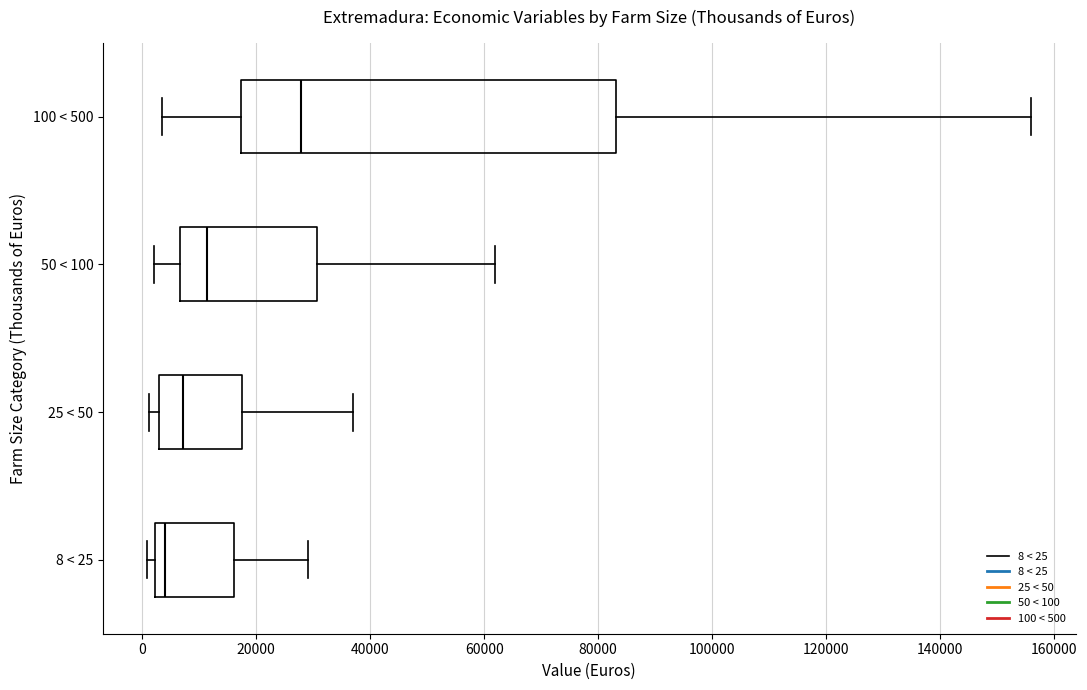

Where is the right edge of the box for 50 < 100 on the x-axis? The values are not printed on the chart, so give them approximately, as read against the axis.

30000